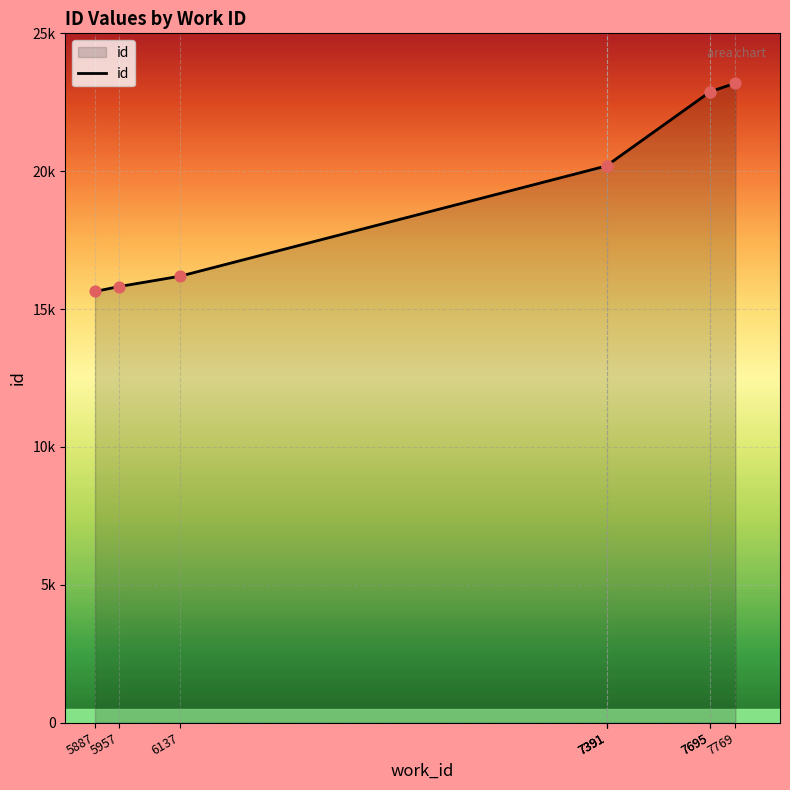

What is the change in value from 6137 to 7769?

+7002